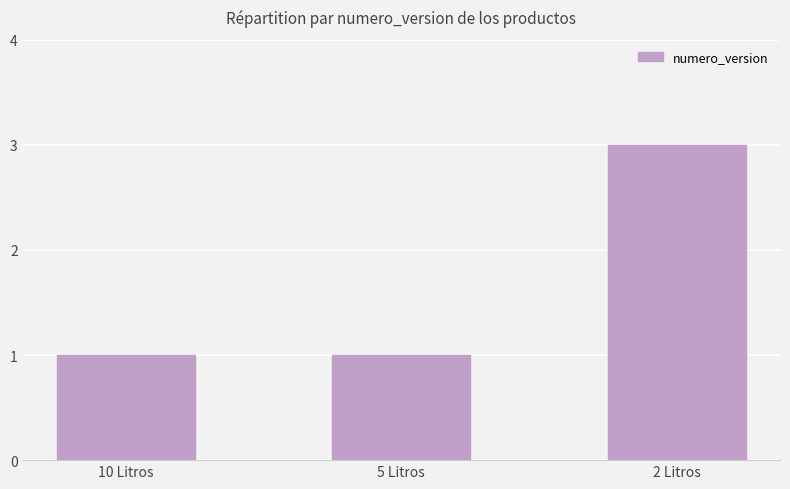

True or false: the data shows 1 at 2 Litros.

False